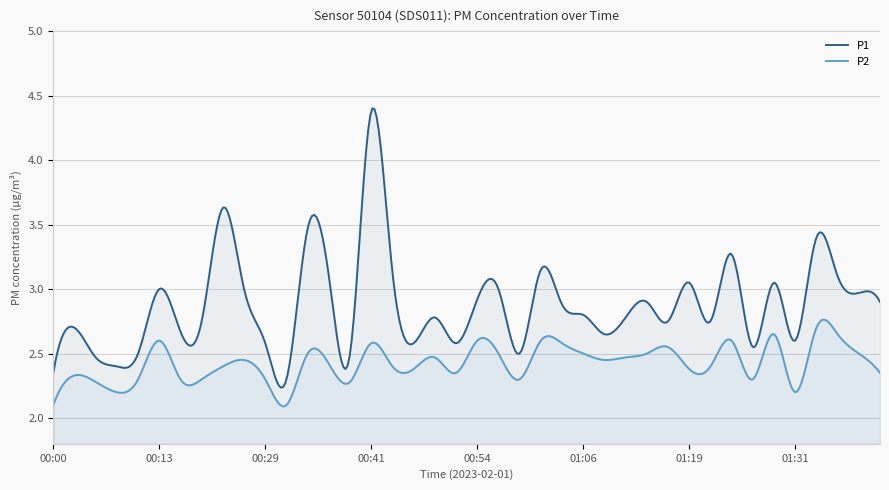

Which series has the largest range (max minus min)?

P1